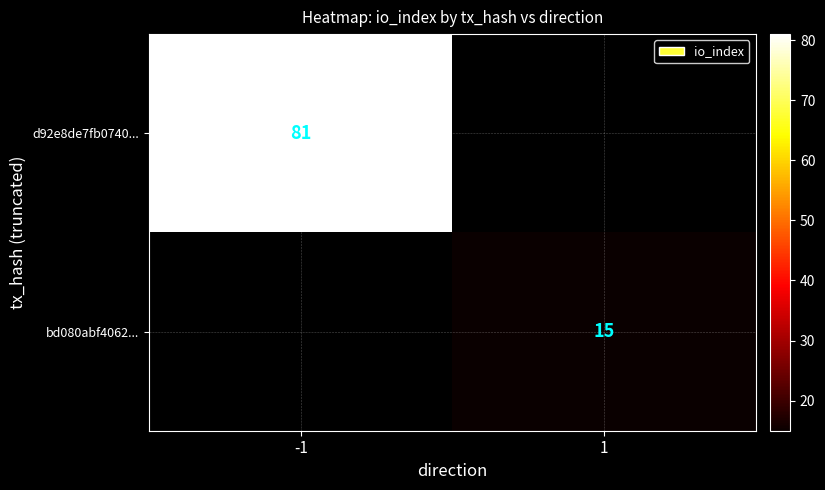

True or false: d92e8de7fb0740... has a value of 145 at -1.

False